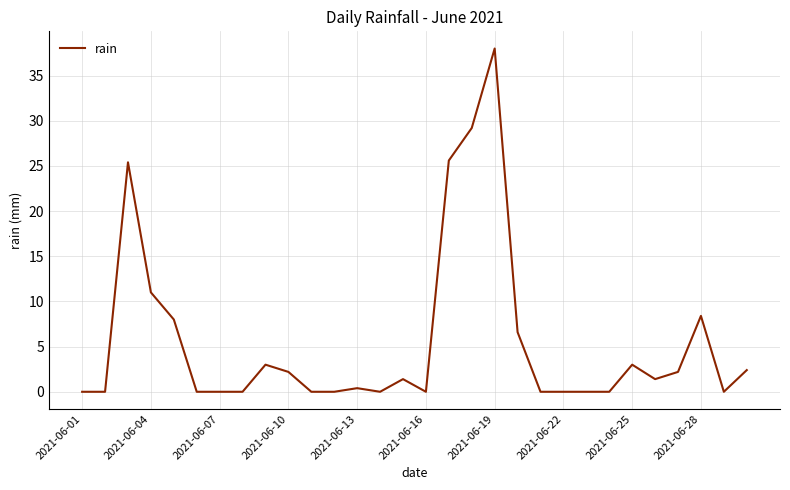

What is the difference between the maximum and minimum values?

38.0